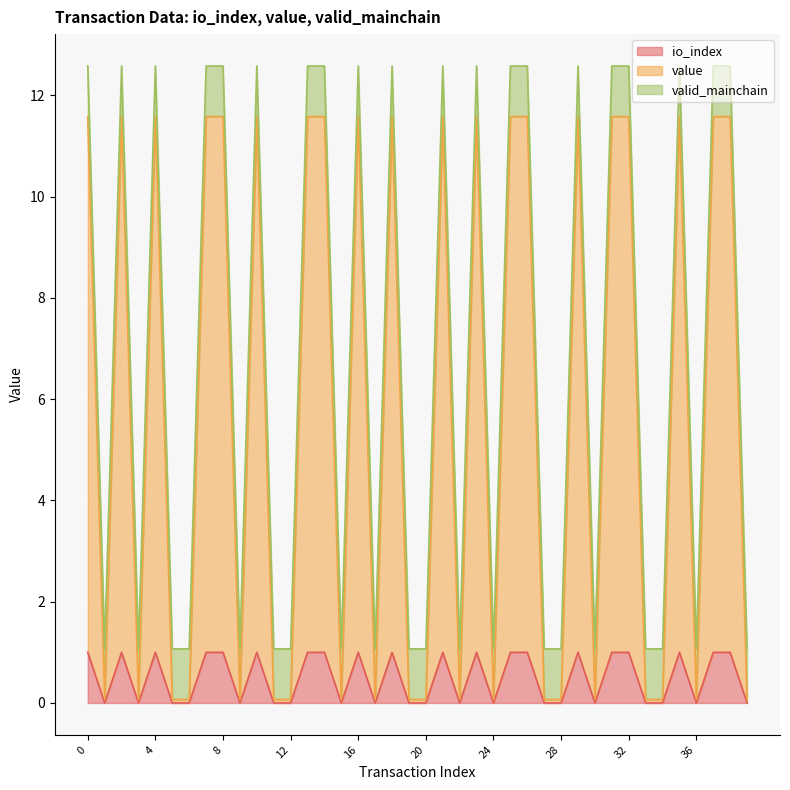

Rank the categories by value value from highest to lowest.

0, 2, 4, 7, 8, 10, 13, 14, 16, 18, 21, 23, 25, 26, 29, 31, 32, 35, 37, 38, 1, 3, 5, 6, 9, 11, 12, 15, 17, 19, 20, 22, 24, 27, 28, 30, 33, 34, 36, 39